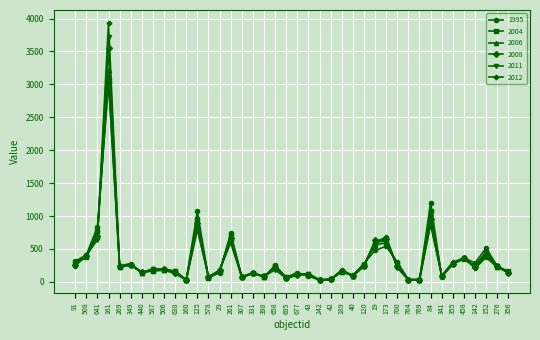

How many series are shown in this chart?

6